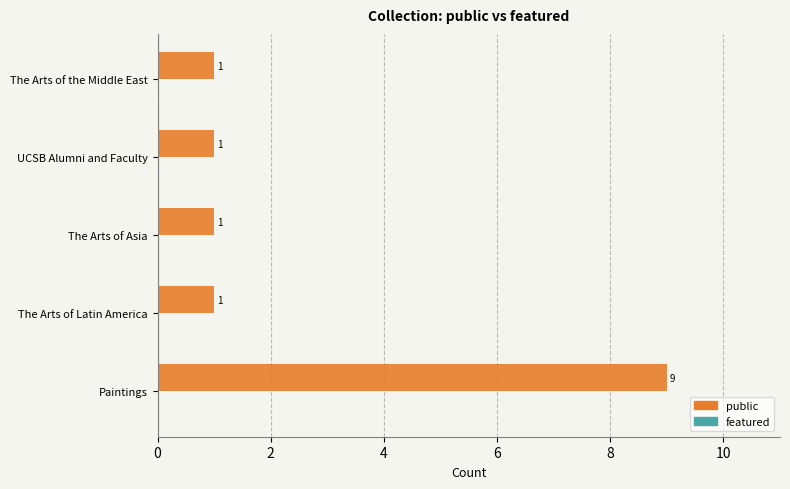

Are the bars horizontal?

Yes